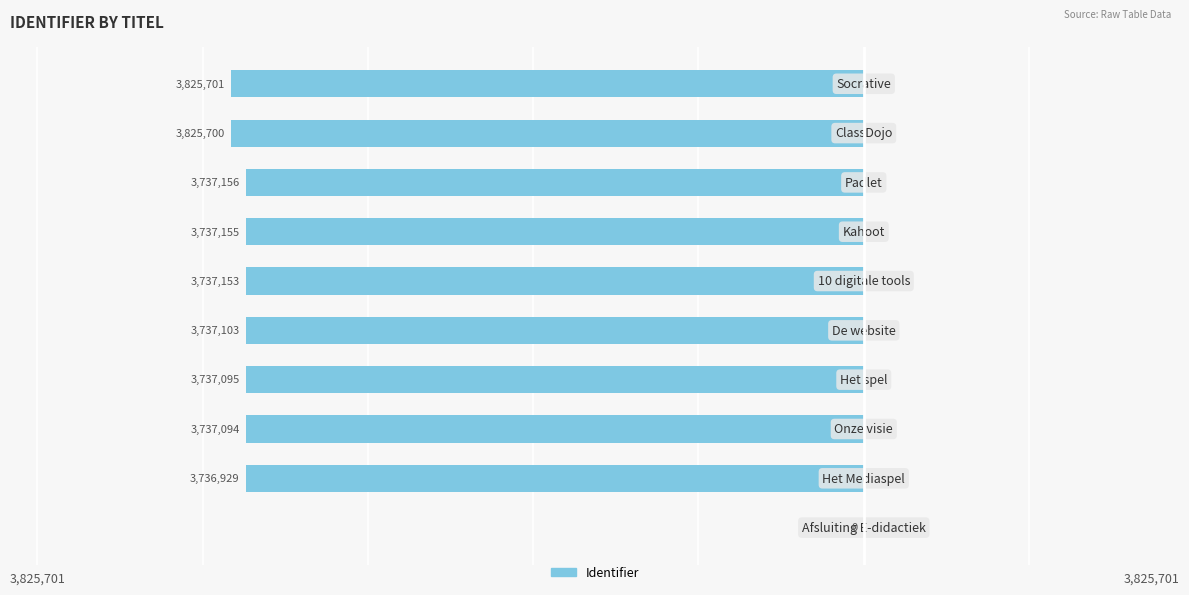

What is the average value?

-3381109